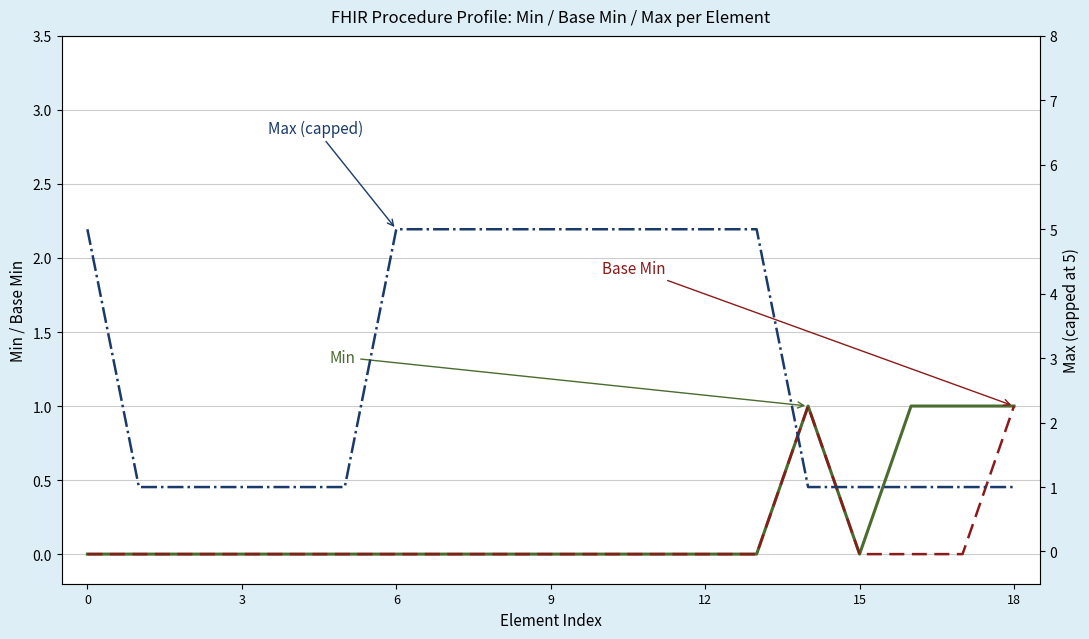

What value does the Base Min series have at 14?

1